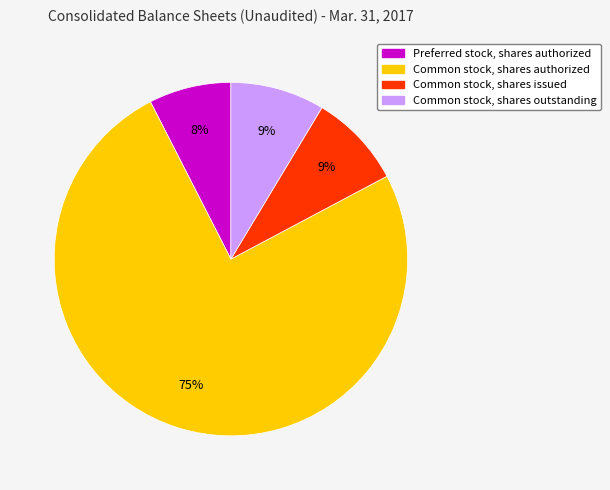

Is the sum of Common stock, shares outstanding and Common stock, shares issued greater than half?

No